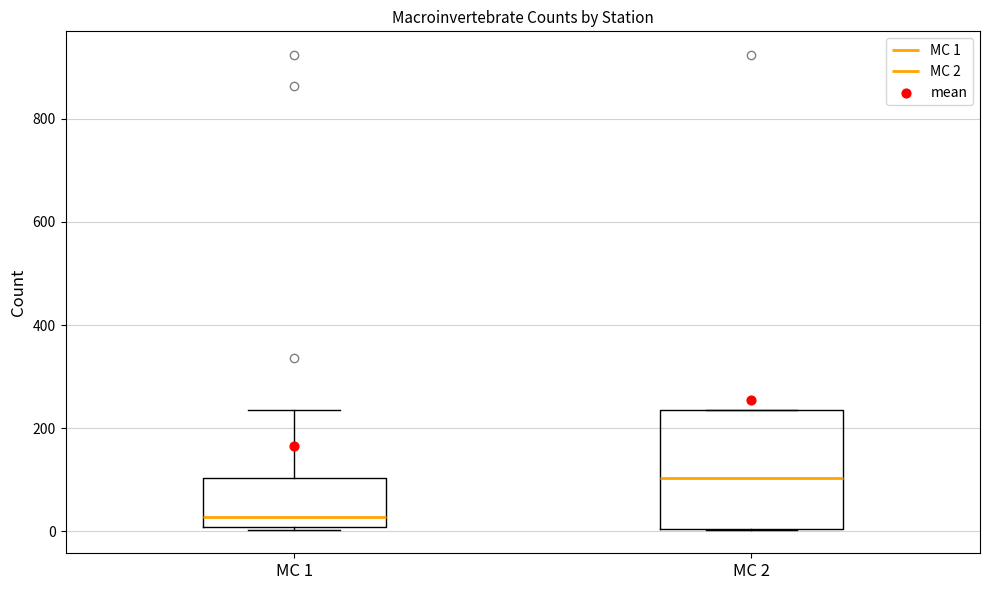

Where is the lower edge of the box for MC 2 on the y-axis? The values are not printed on the chart, so give them approximately, as read against the axis.

0